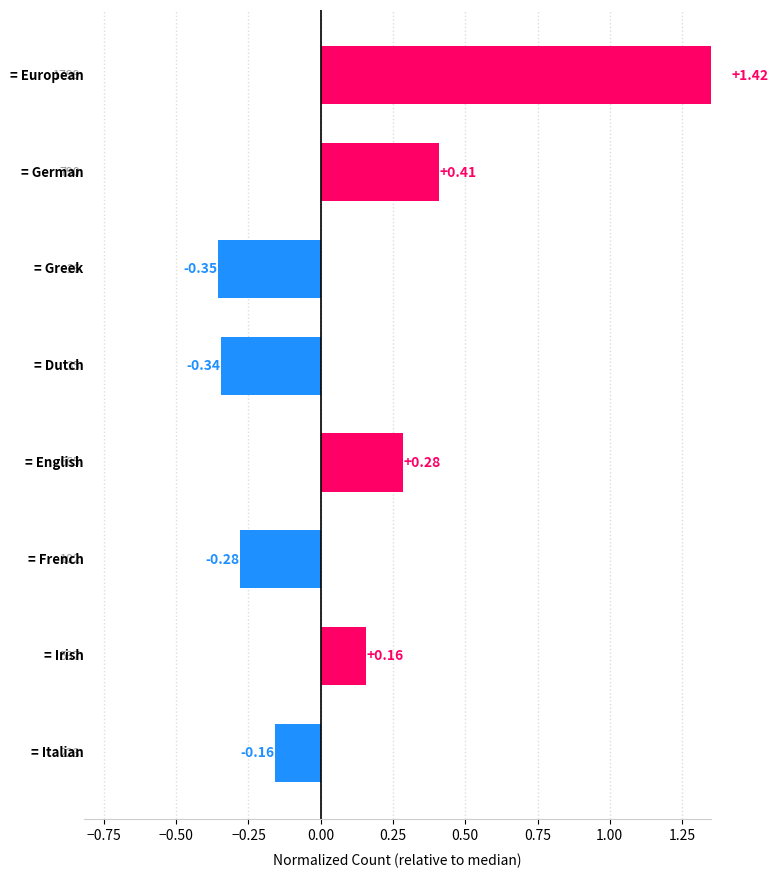

Between −1.00 and 0.25, which is larger?

−1.00